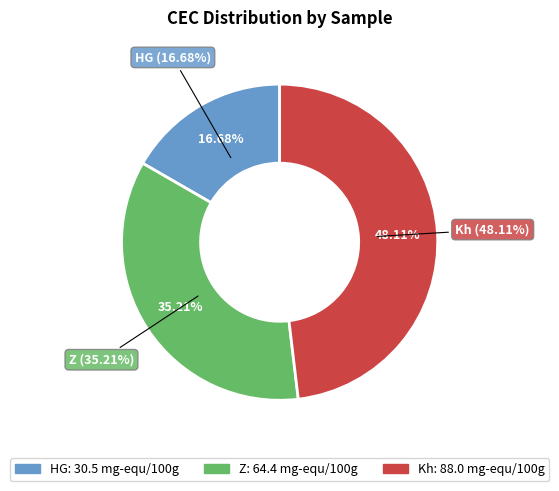

To the nearest percent, what portion does HG represent?

17%